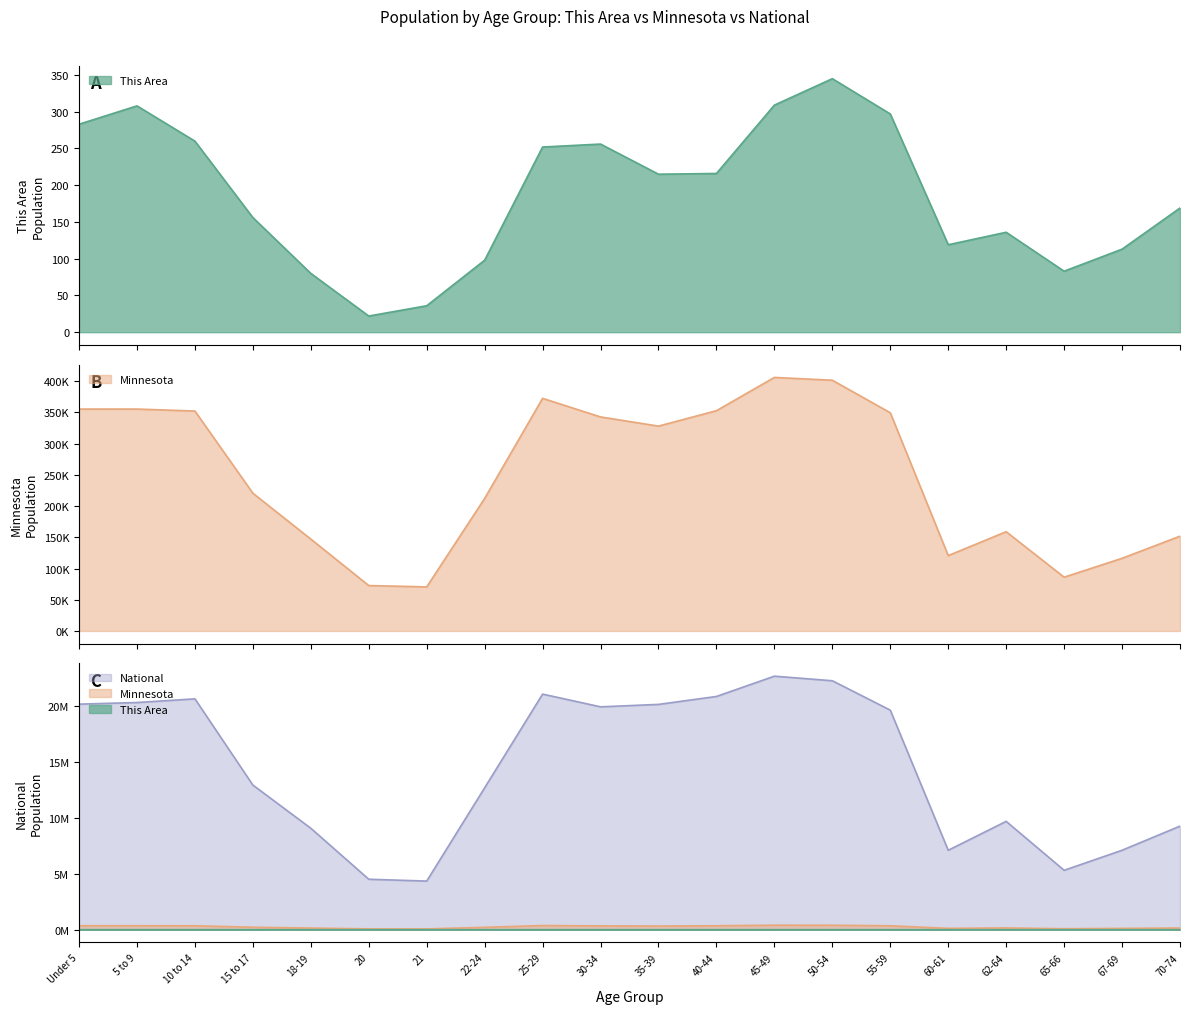

At how many categories does at least one series exceed 7788729?

15